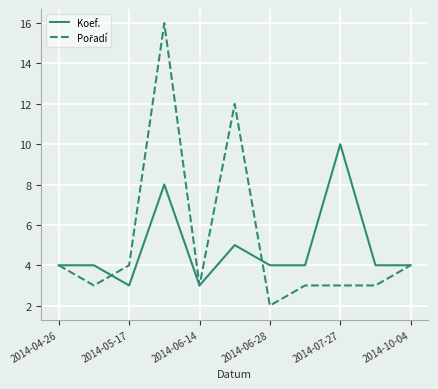

At how many categories does at least one series exceed 15?

1